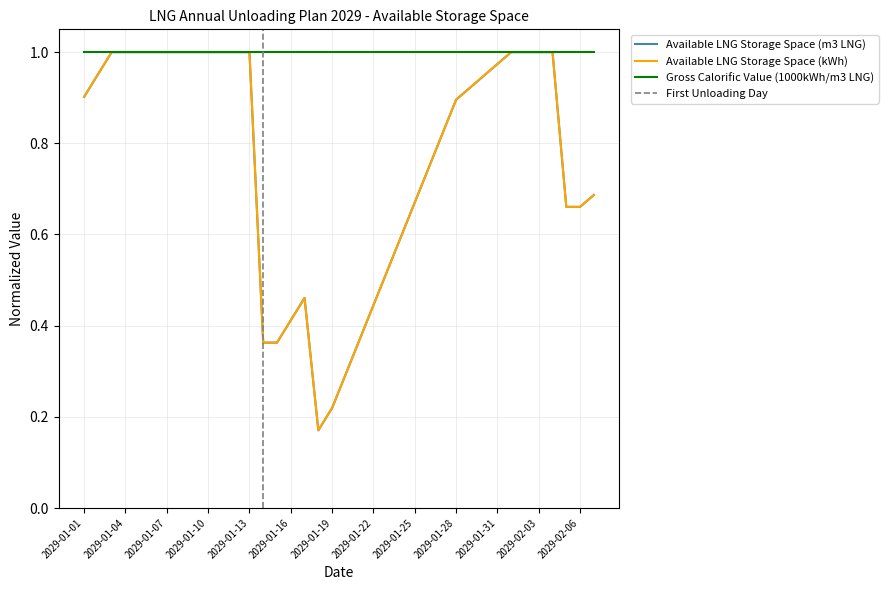

Which series has the largest range (max minus min)?

Available LNG Storage Space (kWh)